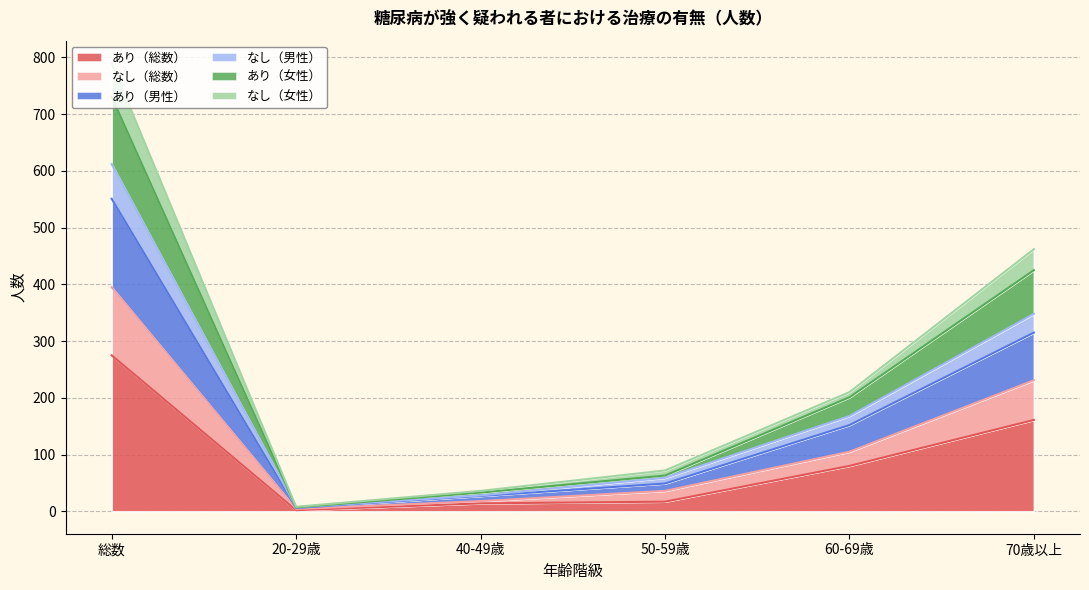

Where is the first local minimum for あり（女性）?

20-29歳